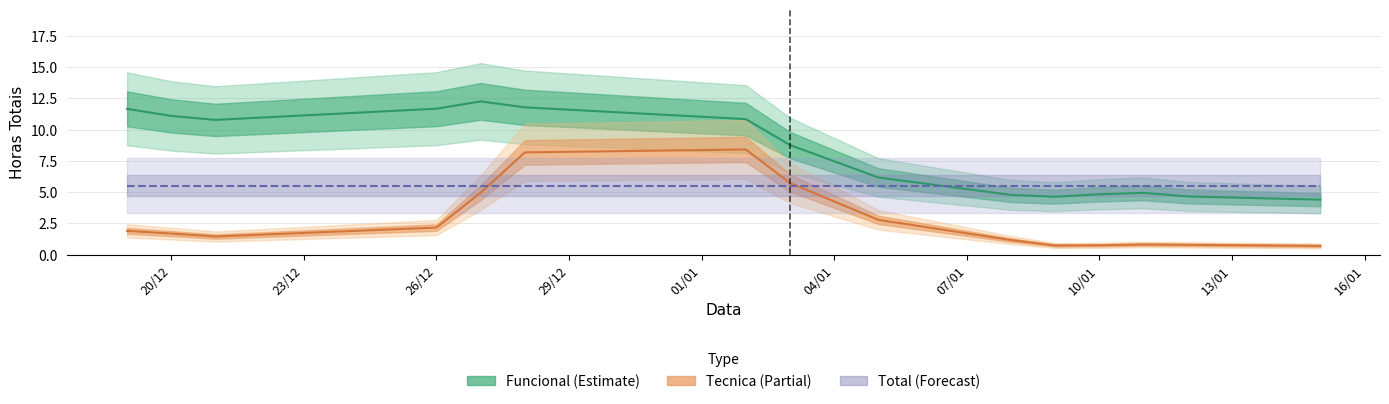

How many distinct data groups are displayed?

3